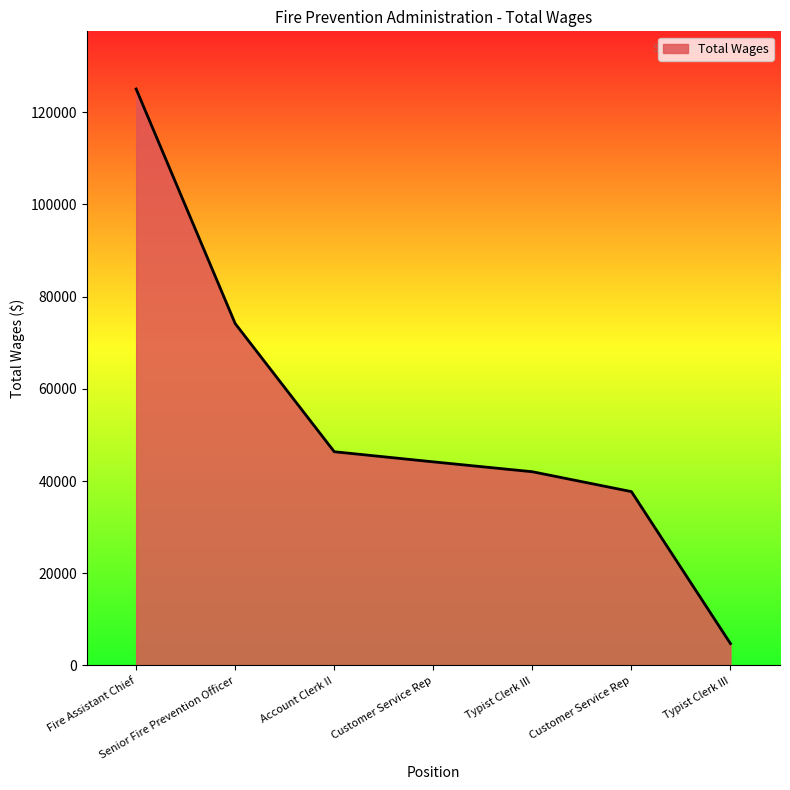

Count the number of categories in the chart.

7